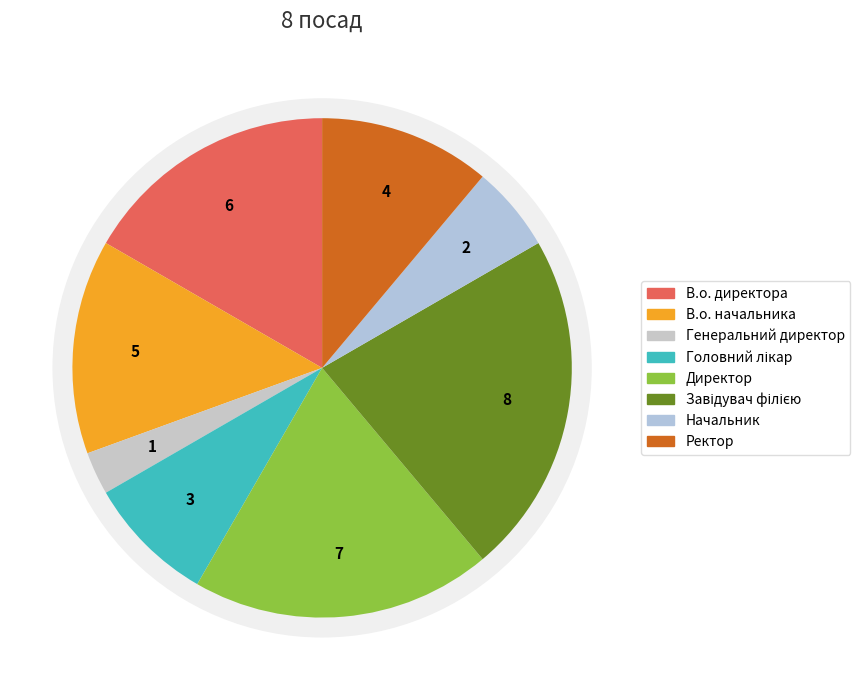

The В.о. начальника slice represents 27% of the pie. True or false?

False